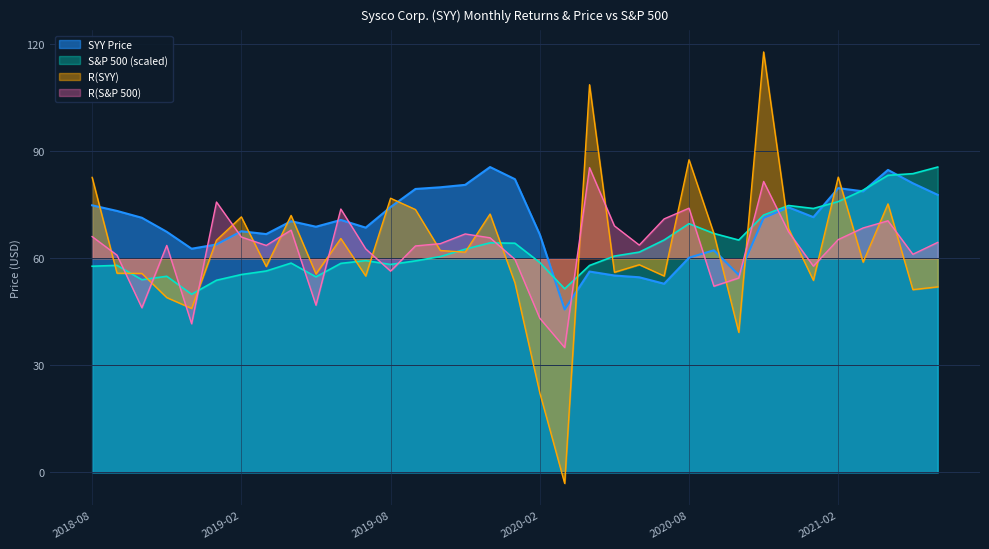

What are all the series names shown in the legend?

SYY Price, S&P 500 (scaled), R(SYY), R(S&P 500)